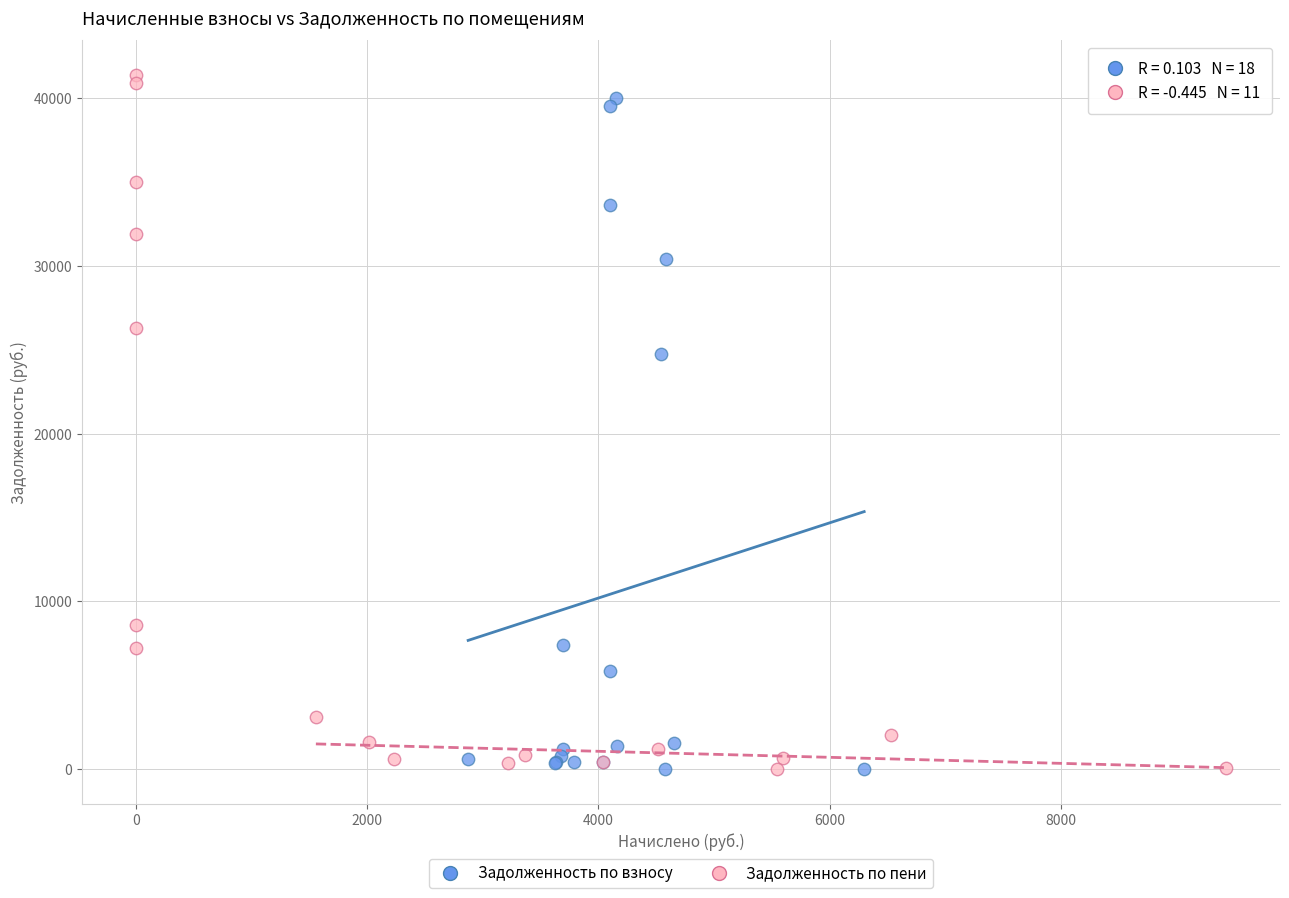

Which series has the largest Y range (max minus min)?

Задолженность по пени